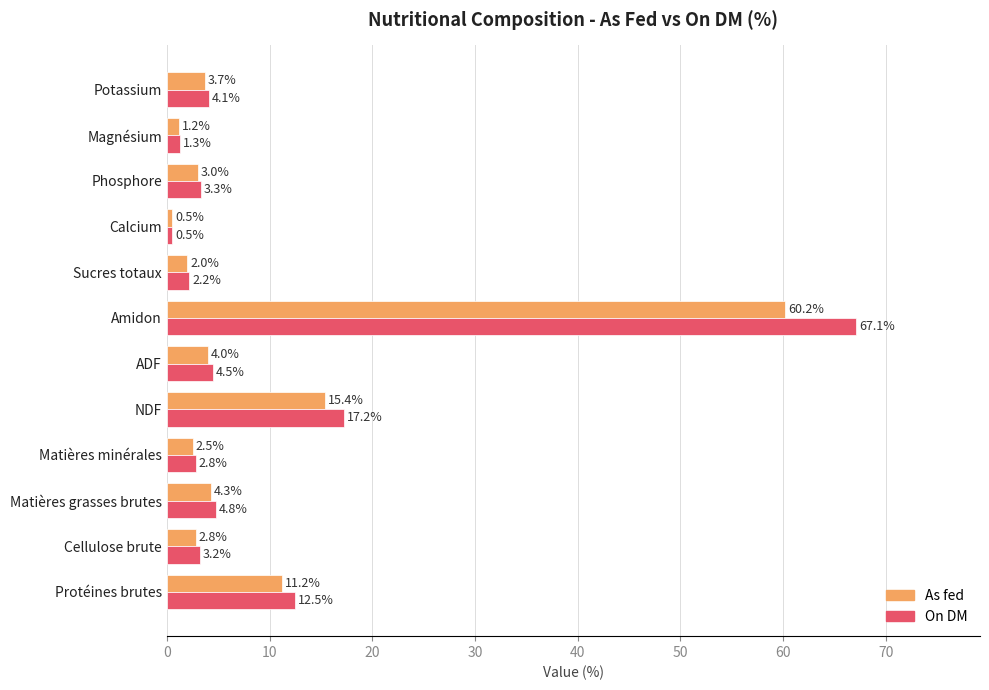

Which series has the widest spread of values?

On DM